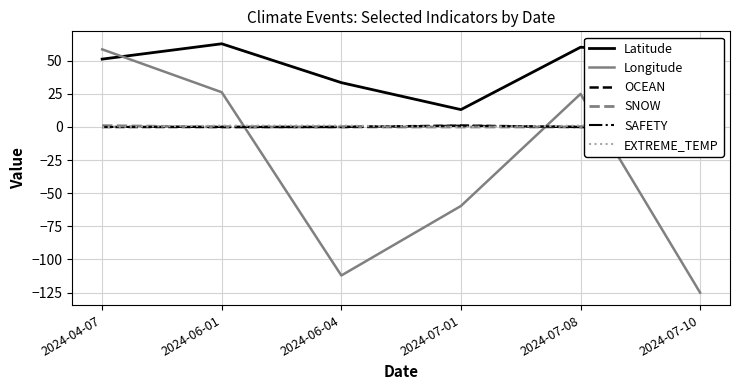

How many interior local valleys does the Latitude series have?

1